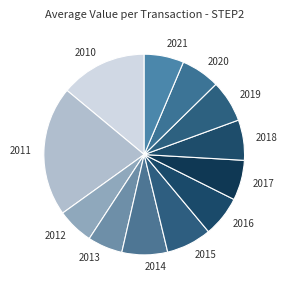

Is the sum of 2011 and 2018 greater than half?

No